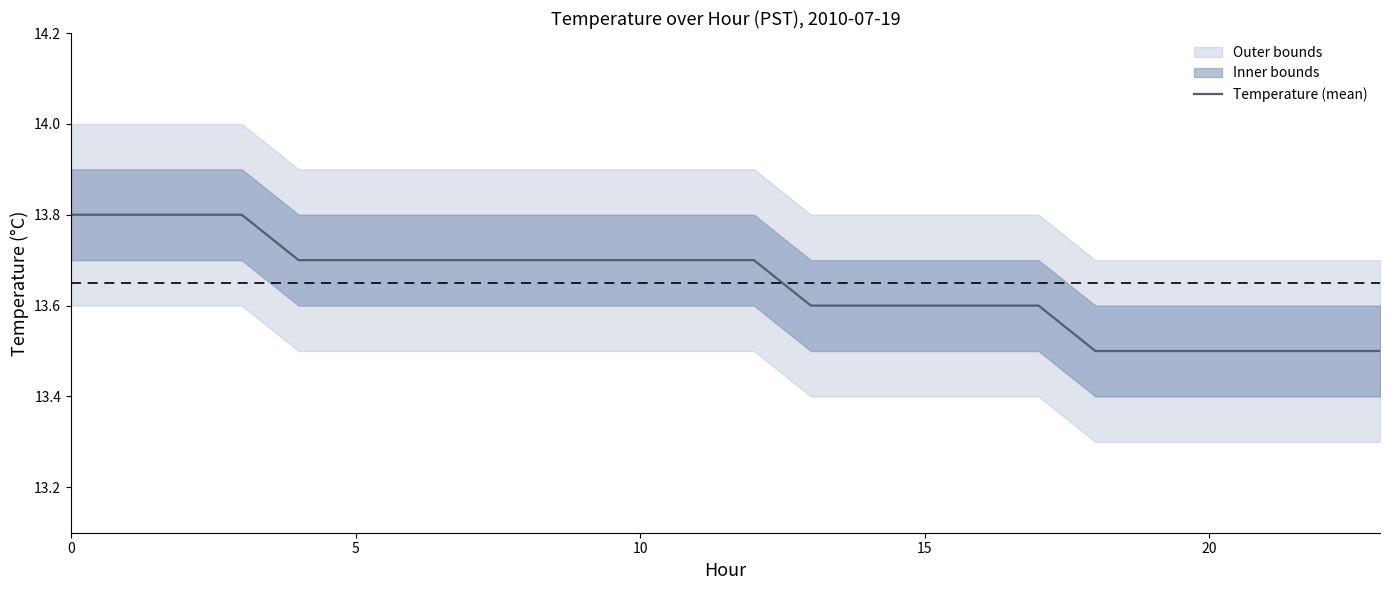

What value does the data have at 8?

13.7